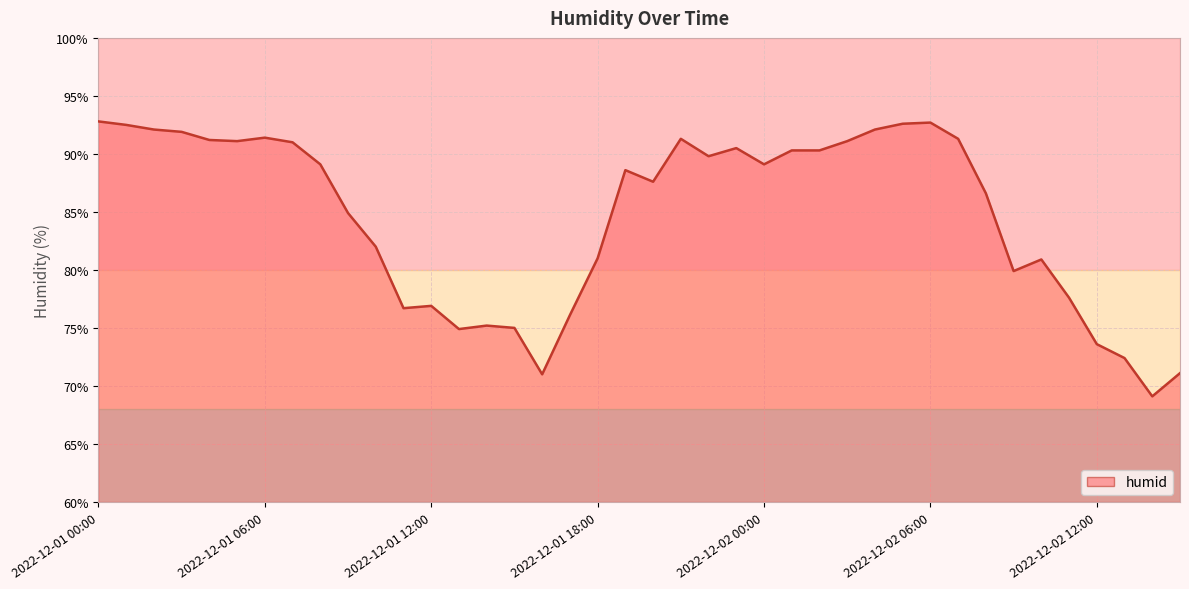

What is the difference between the maximum and second lowest values?

21.8